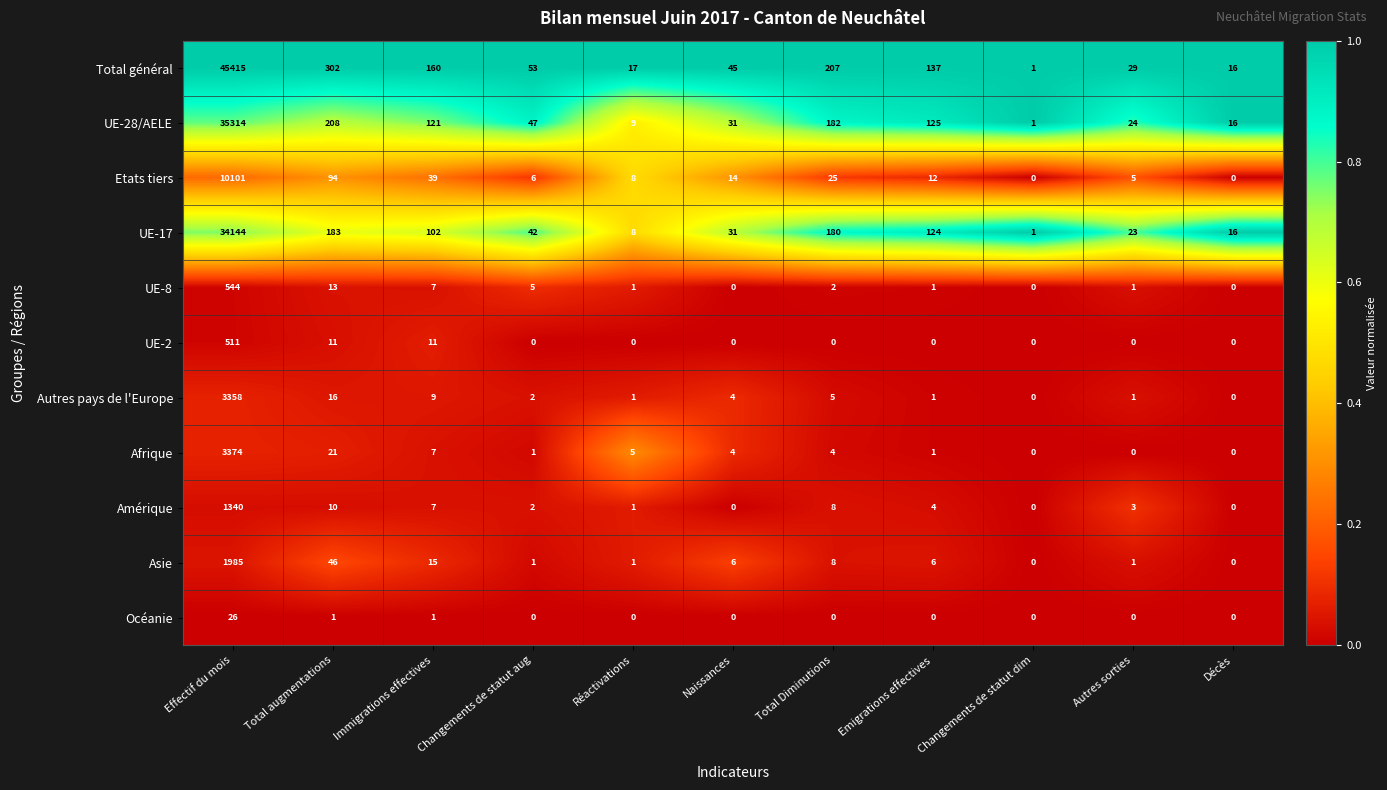

Which series has the largest range (max minus min)?

Total général